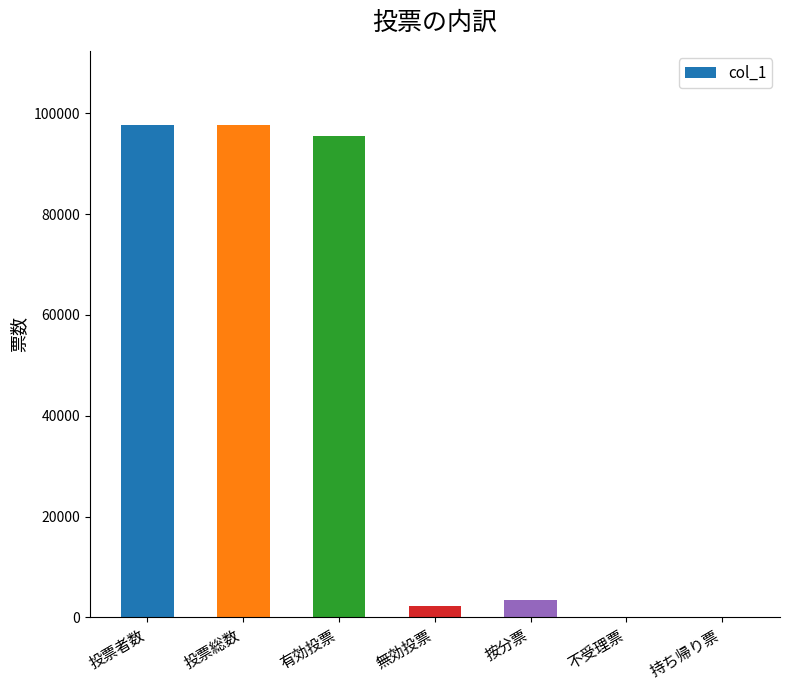

Approximately how many times larger is the value at 有効投票 compared to 按分票?

28.1